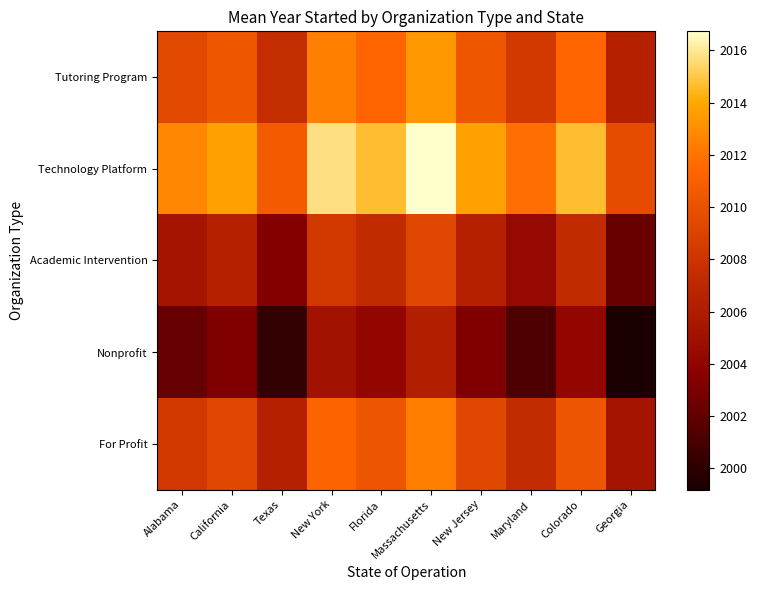

What is the total value across all series at Maryland?

10033.0